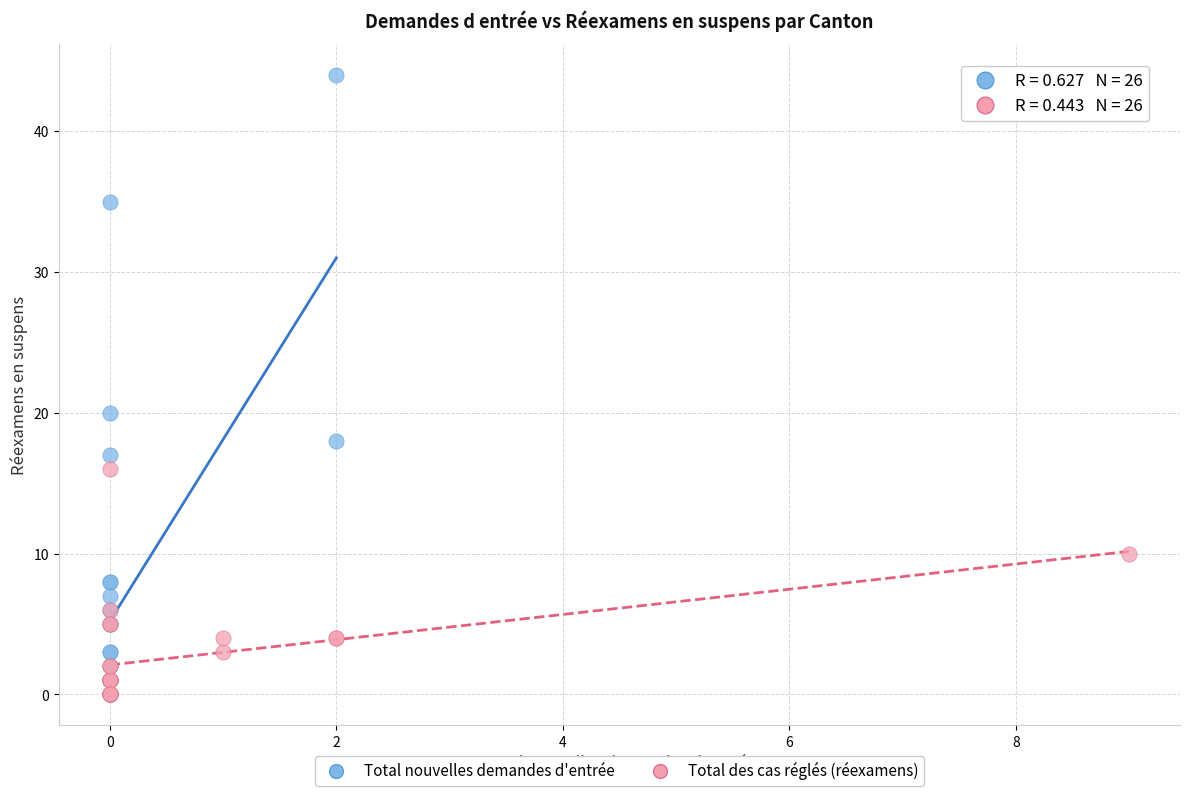

Which series reaches the maximum Y coordinate?

Total nouvelles demandes d'entrée